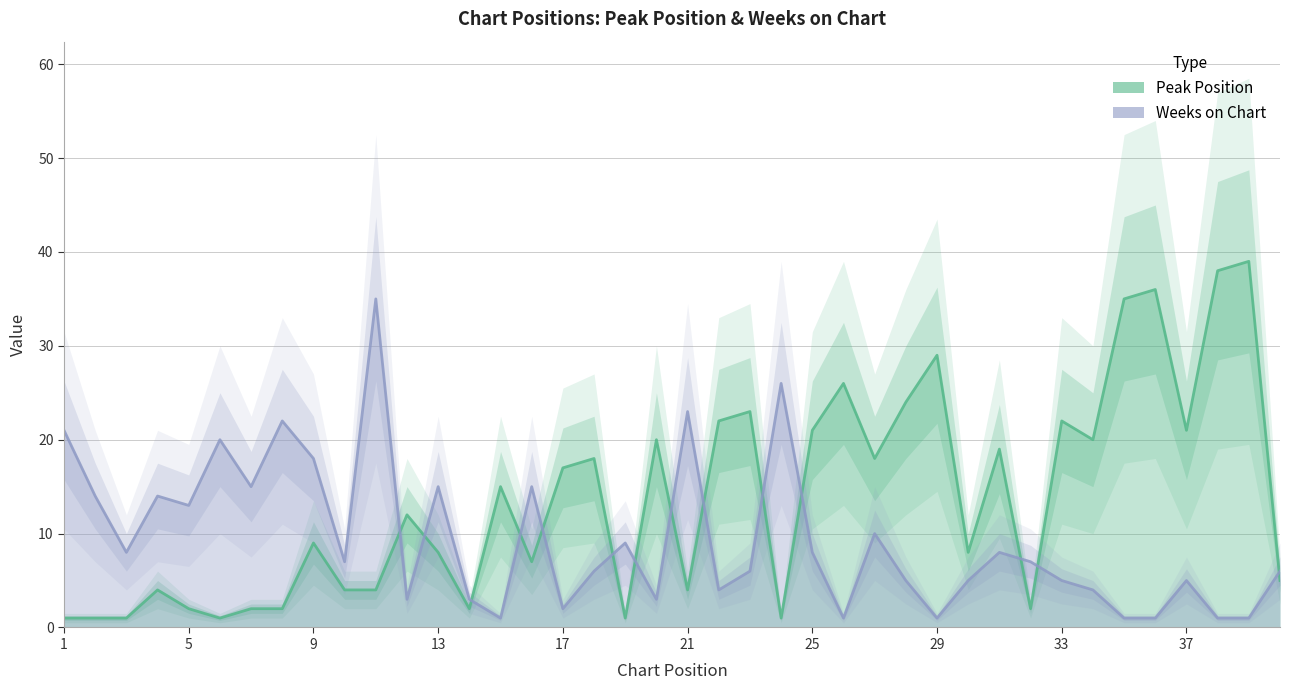

The value of Peak Position at 35 is 35. True or false?

True